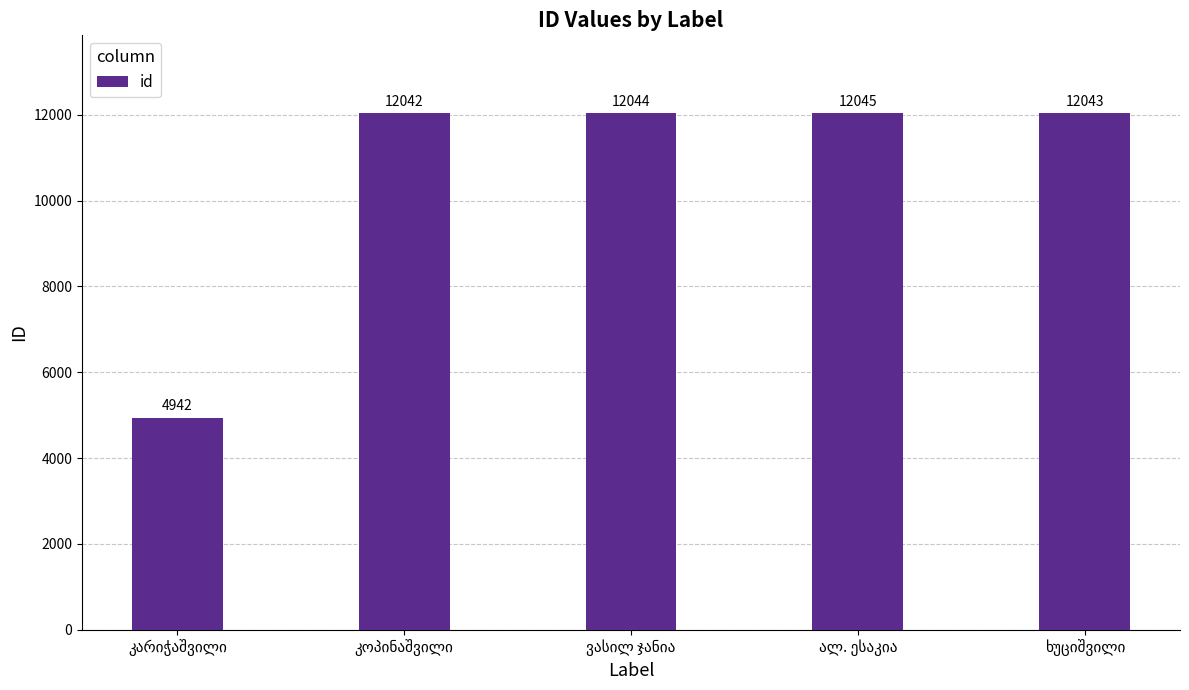

What is the sum of all values?

53116